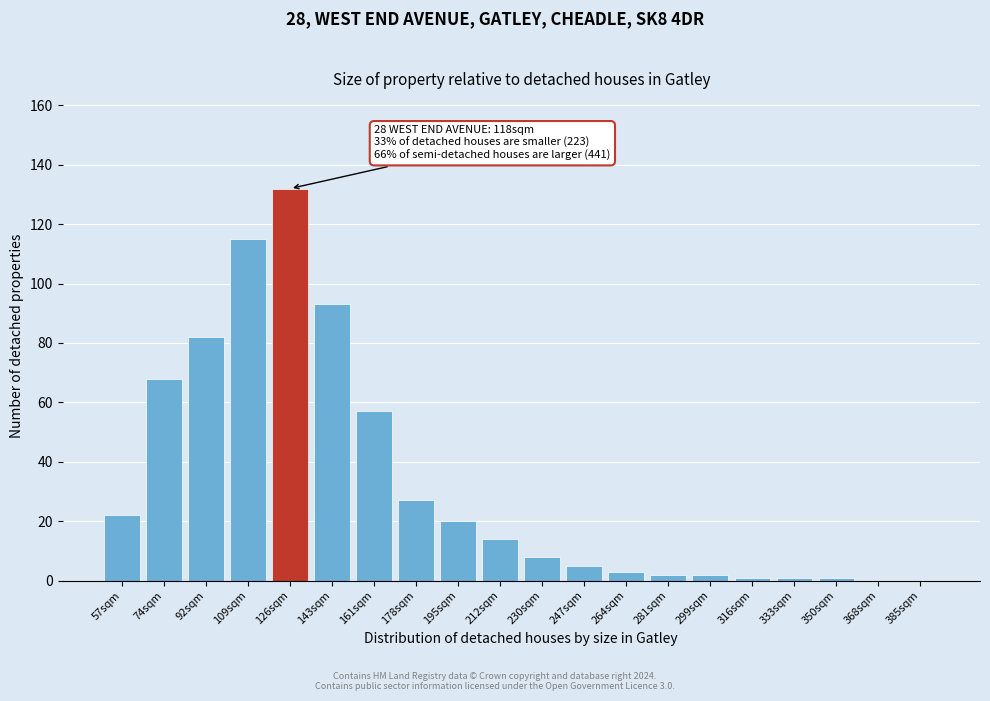

Reading left to right, extract all data points from this chart.

57sqm=22	74sqm=68	92sqm=82	109sqm=115	126sqm=132	143sqm=93	161sqm=57	178sqm=27	195sqm=20	212sqm=14	230sqm=8	247sqm=5	264sqm=3	281sqm=2	299sqm=2	316sqm=1	333sqm=1	350sqm=1	368sqm=0	385sqm=0